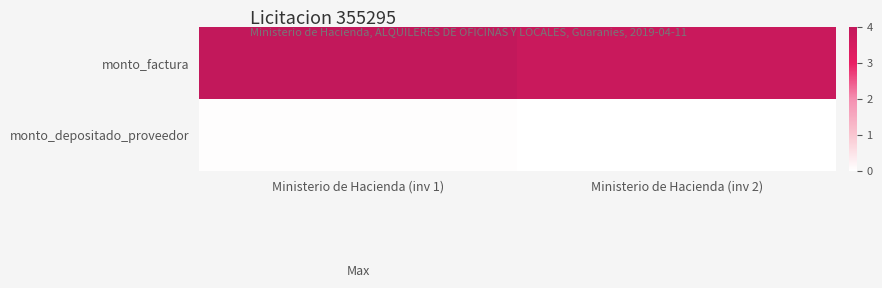

What is the spread (max minus min) of values at Ministerio de Hacienda (inv 2)?

3.8